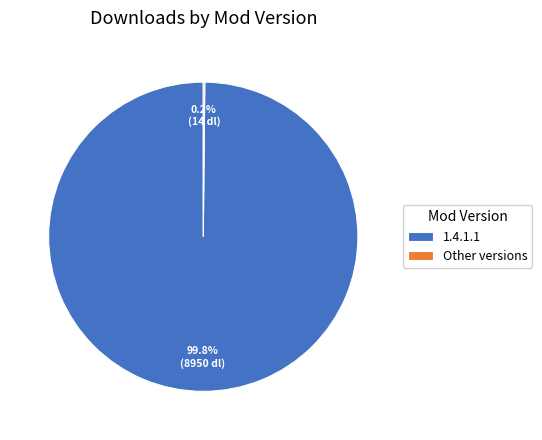

Which slice represents more than half of the pie?

1.4.1.1